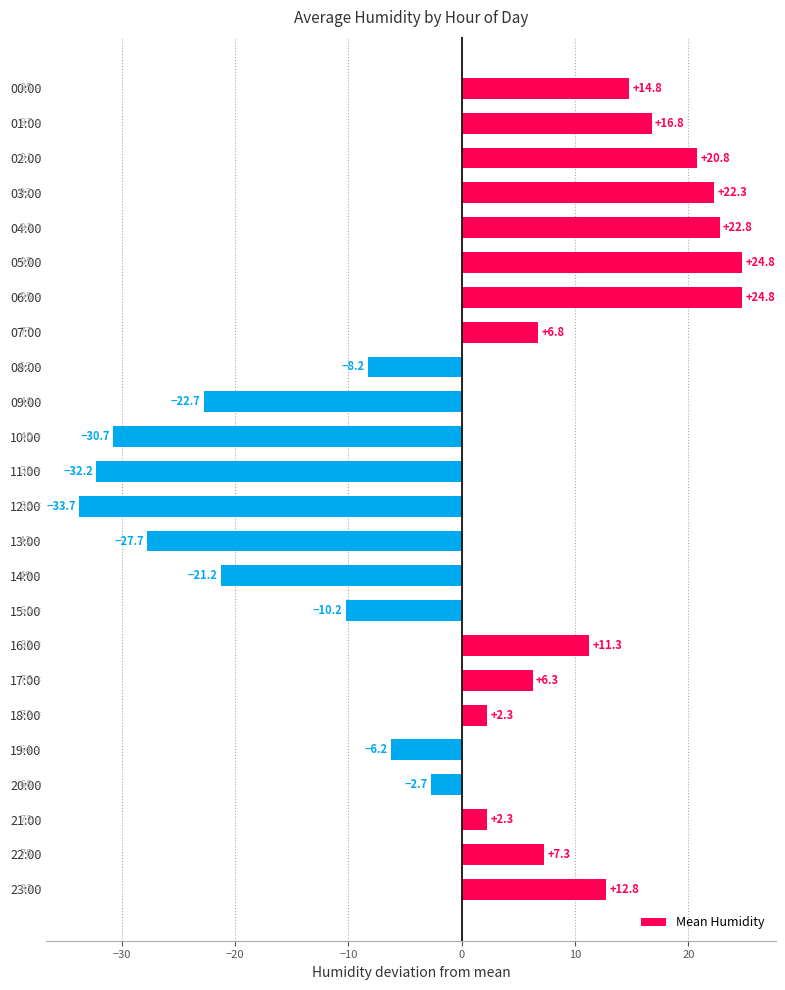

At which label is the value closest to -4?

20:00